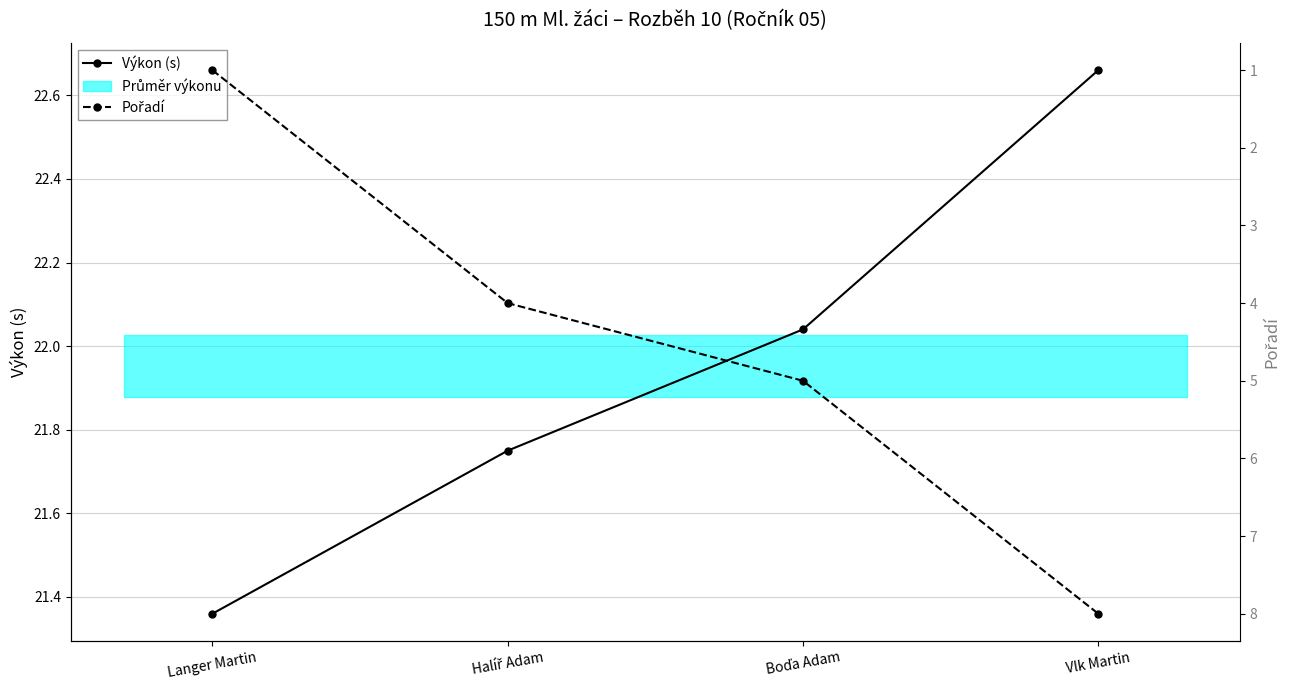

What is the minimum value for Pořadí?

1.0